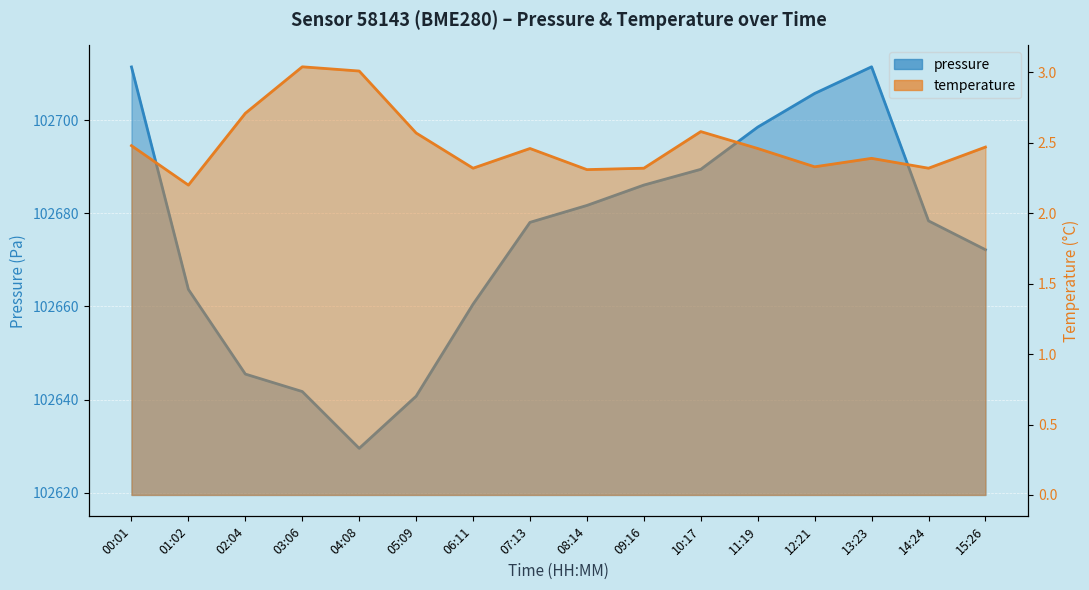

True or false: pressure has a value of 102711.4 at 13:23.

True